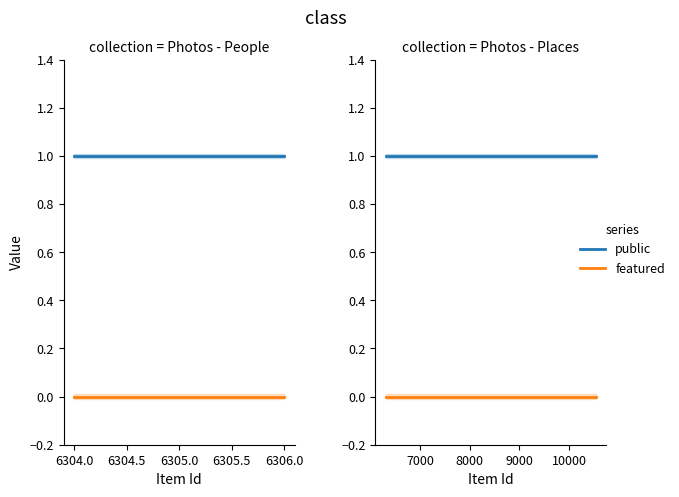

What is the average value of the public series?

1